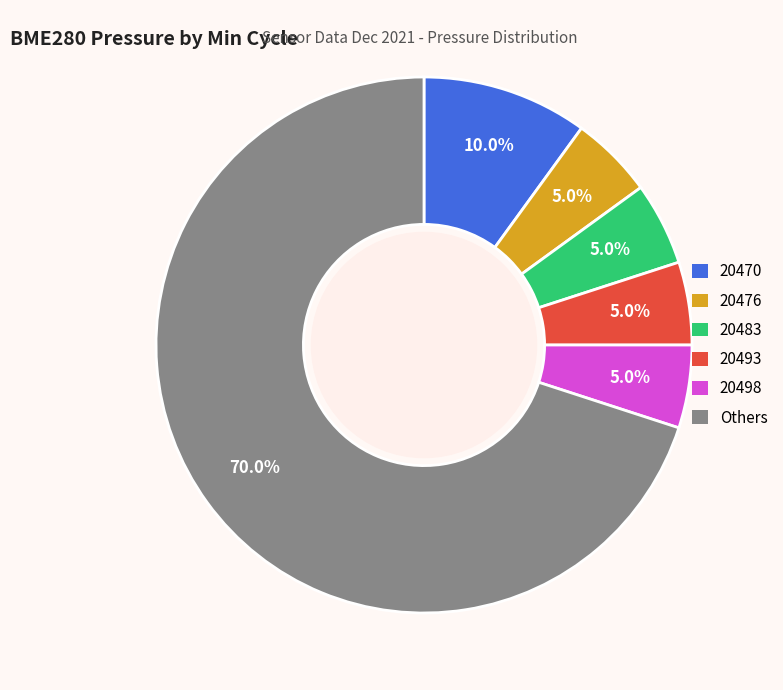

Is there any slice that represents more than half of the pie?

Yes